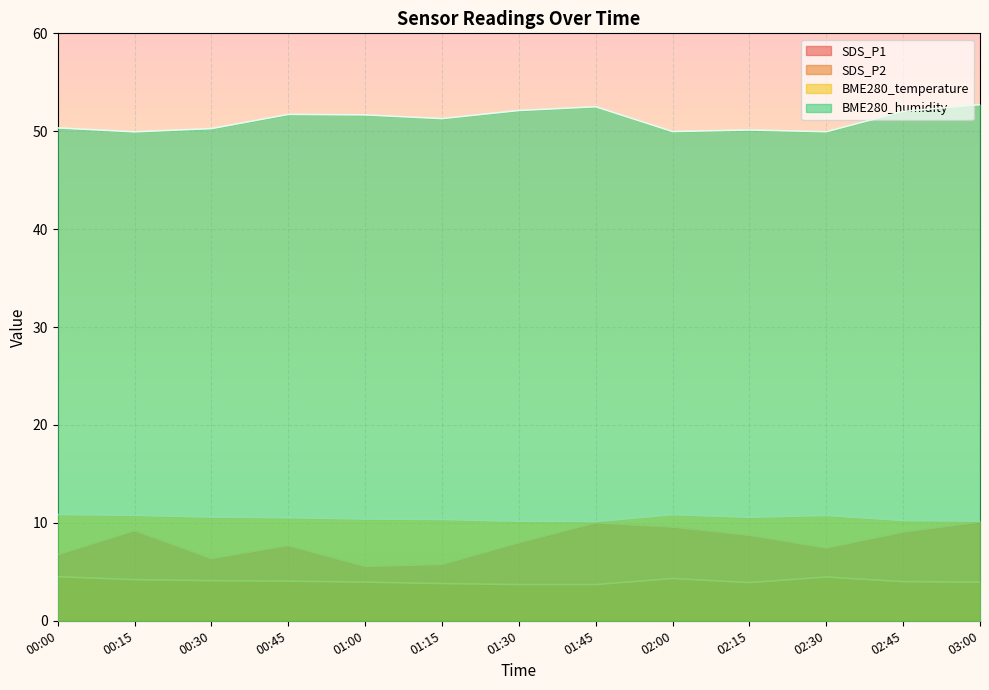

What is the value of the SDS_P2 point at the 4th from the left?

4.0